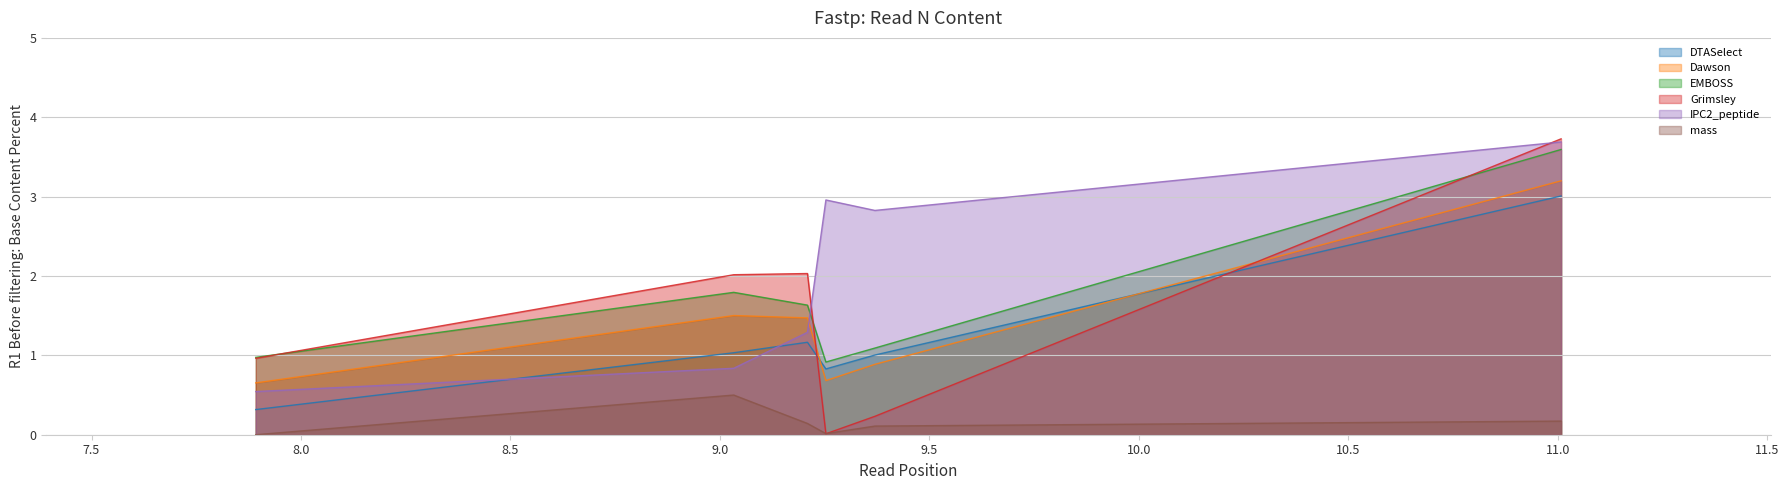

Count the number of categories in the chart.

6